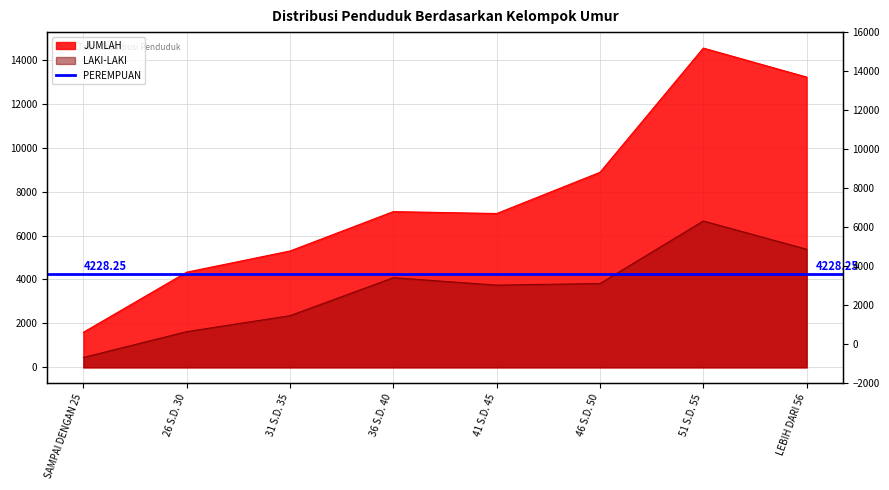

Does the chart have visible grid lines?

Yes